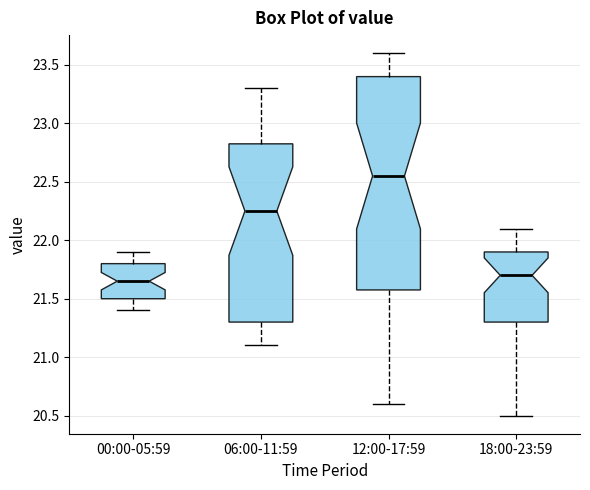

Reading left to right, read every box against the y-axis: the position of its median line, the range the box covers, and the ends of its whiskers. The values are not printed on the chart, so give them approximately, as read against the axis.

00:00-05:59: median 21.65, box 21.50 to 21.80, whiskers 21.40 to 21.90
06:00-11:59: median 22.25, box 21.30 to 22.85, whiskers 21.10 to 23.30
12:00-17:59: median 22.55, box 21.60 to 23.40, whiskers 20.60 to 23.60
18:00-23:59: median 21.70, box 21.30 to 21.90, whiskers 20.50 to 22.10